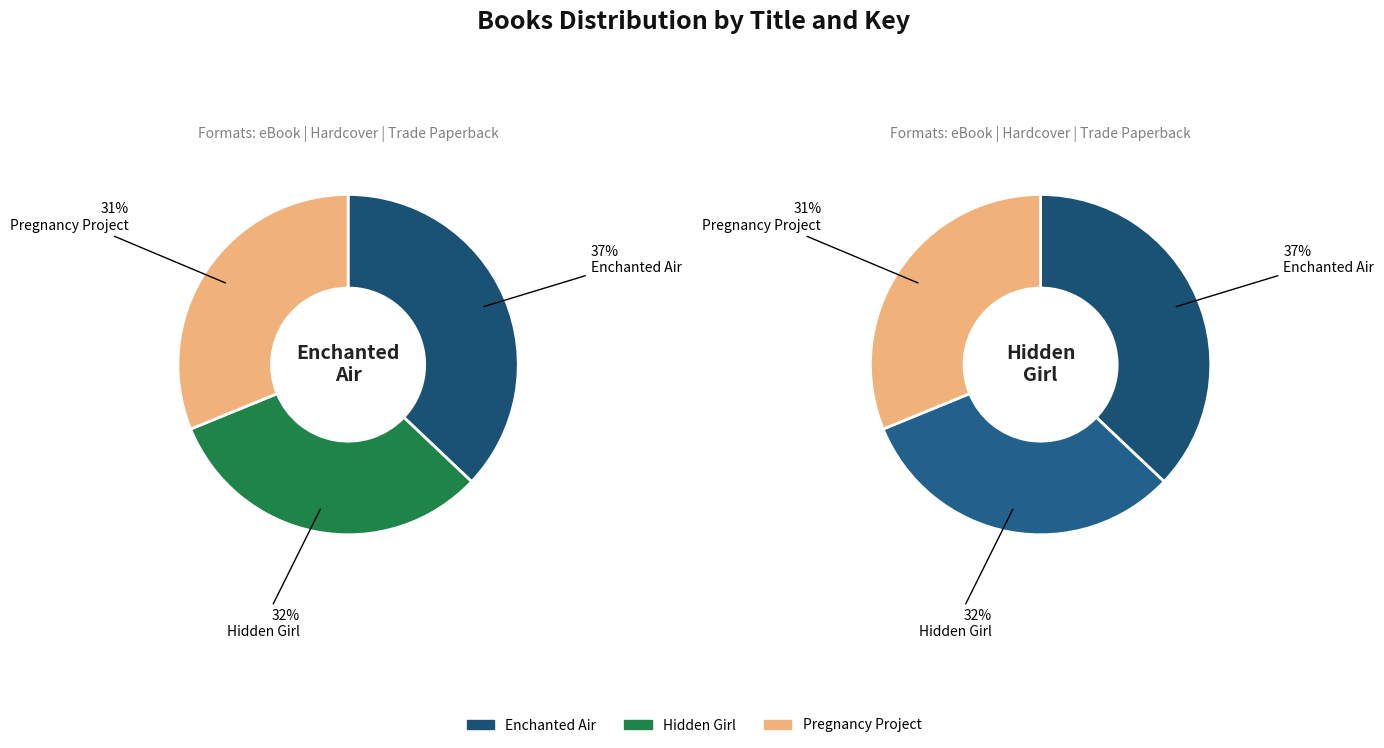

Which has a higher value, Hidden Girl or Pregnancy Project?

Hidden Girl